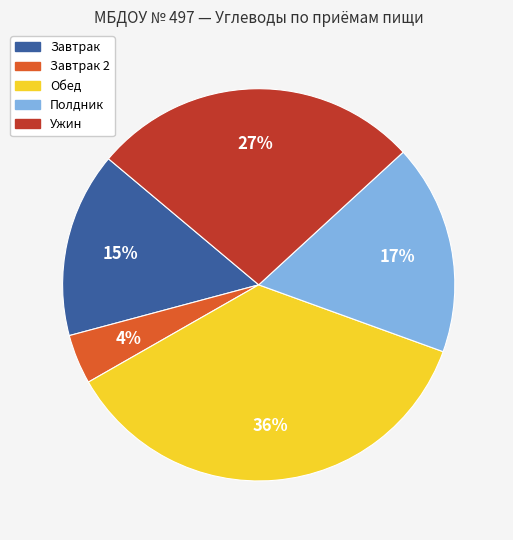

How many segments does this pie chart have?

5